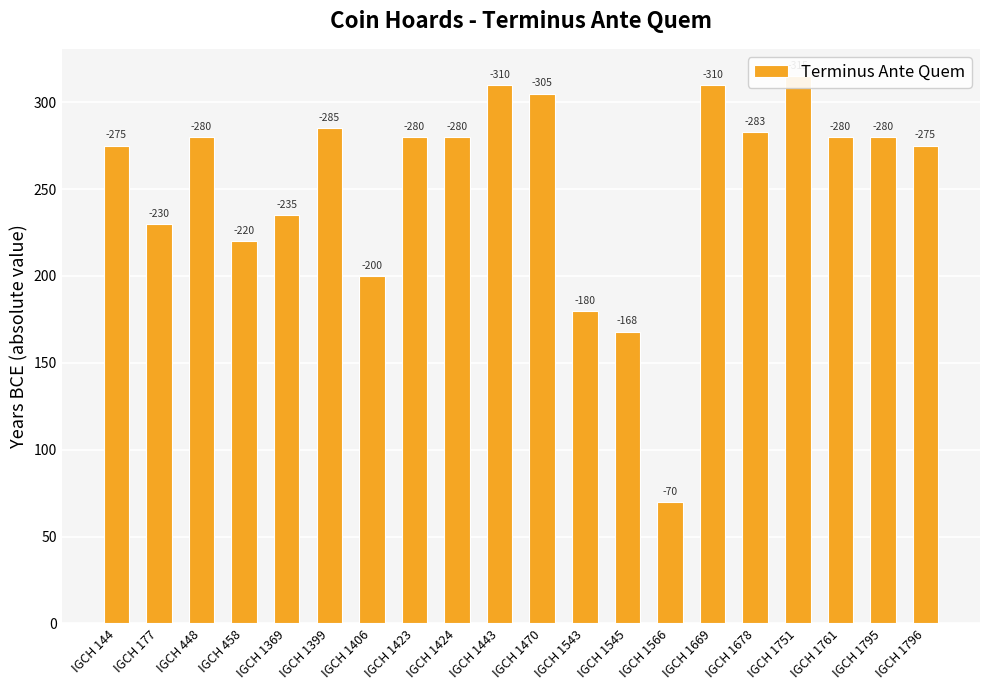

Read the value at IGCH 1796.

275